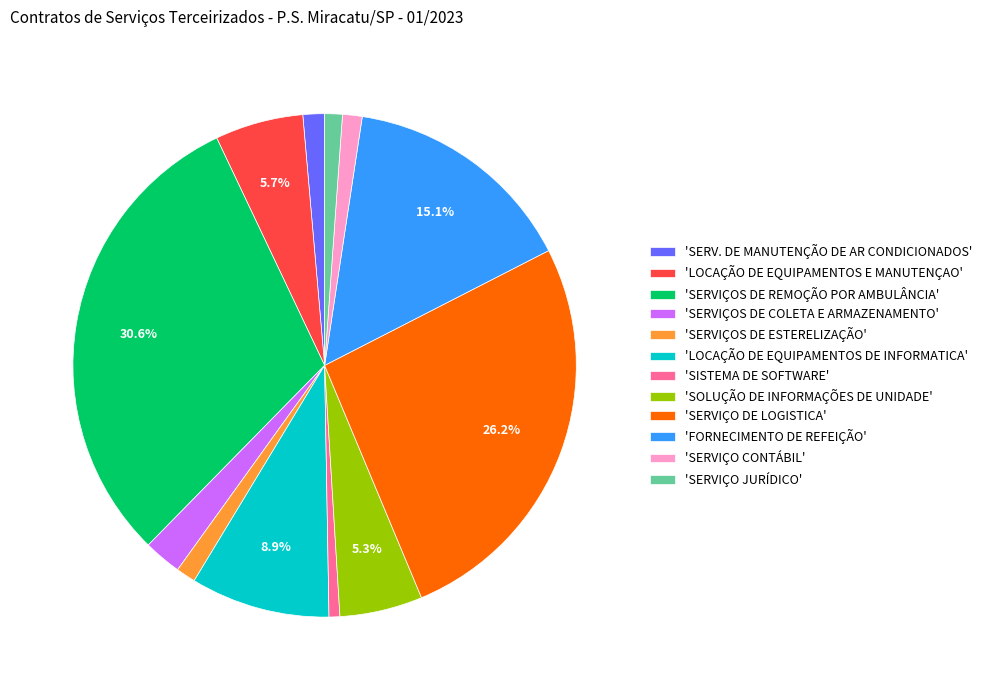

What is the ratio of the value at 'LOCAÇÃO DE EQUIPAMENTOS DE INFORMATICA' to the value at 'SERVIÇOS DE COLETA E ARMAZENAMENTO'?

3.7